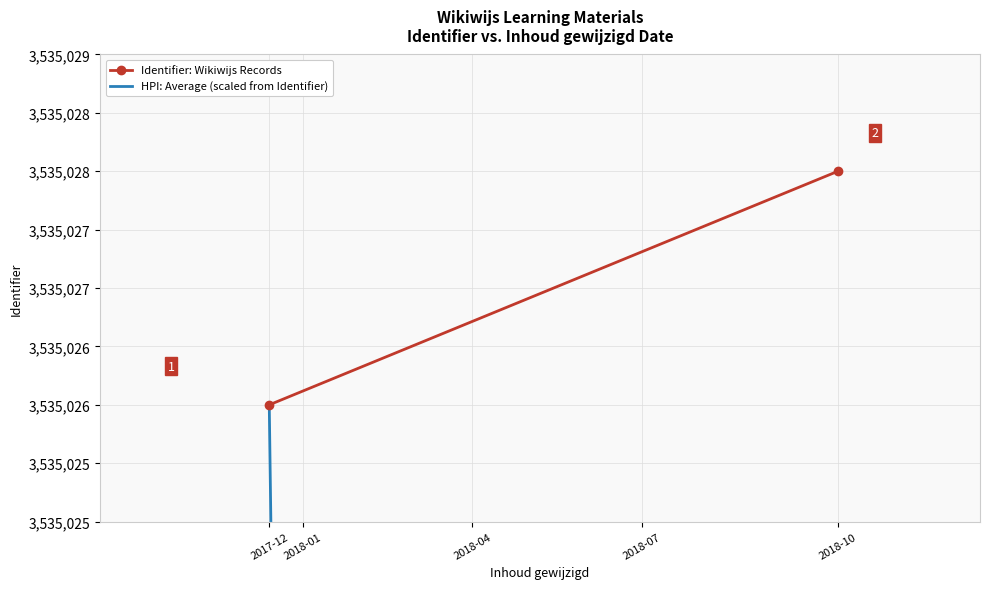

What is the total value across all series at 2018-10?

7069702.5